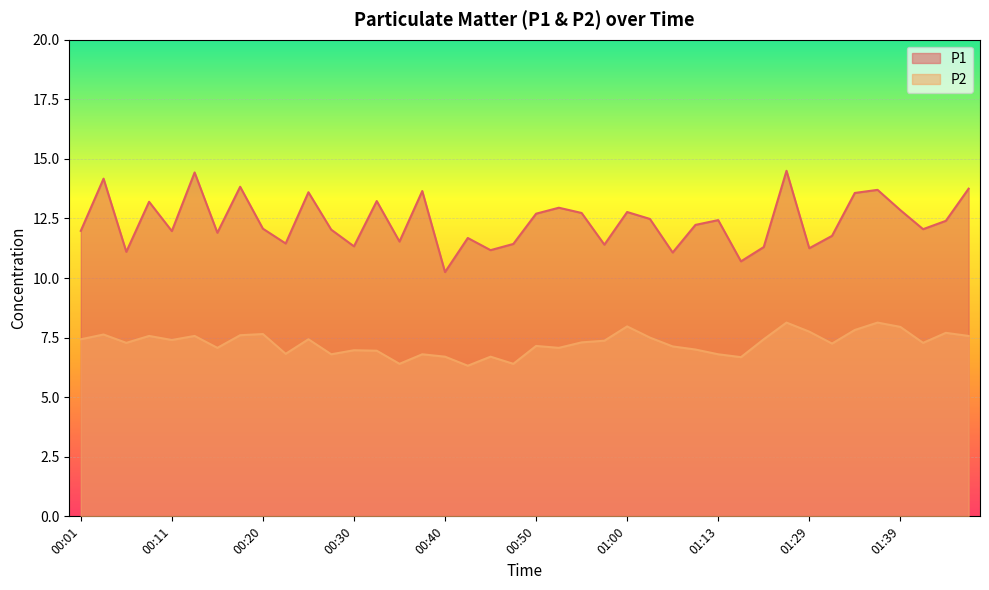

What are all the series names shown in the legend?

P1, P2